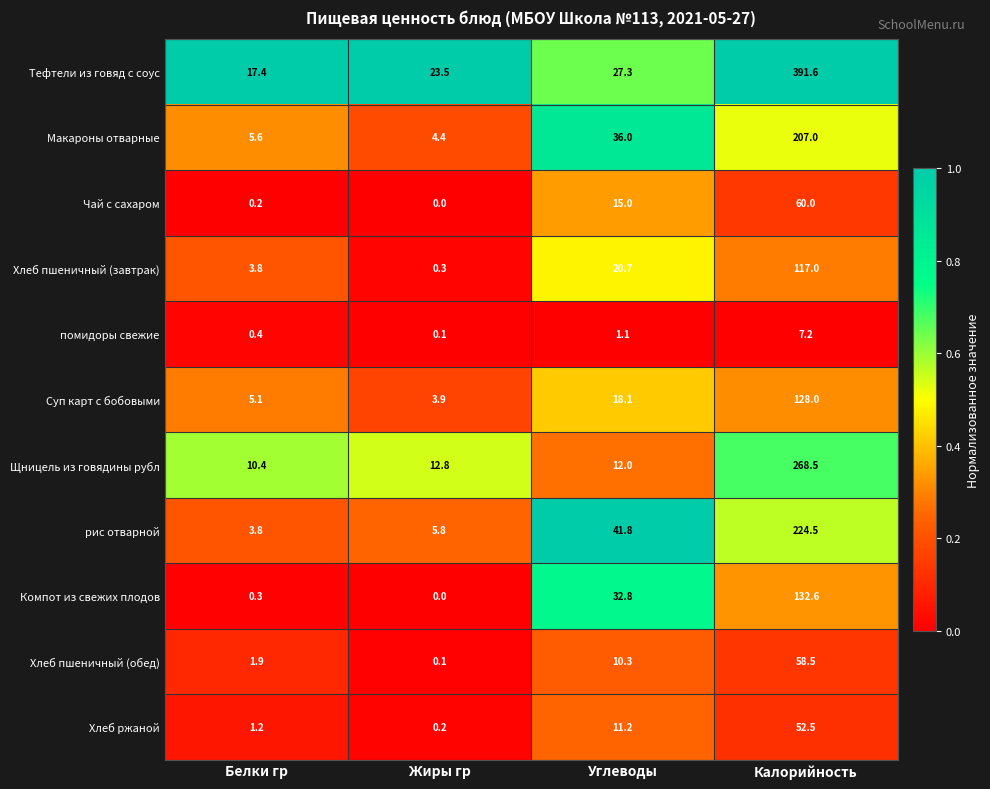

True or false: Щницель из говядины рубл has a value of 268.5 at Калорийность.

True